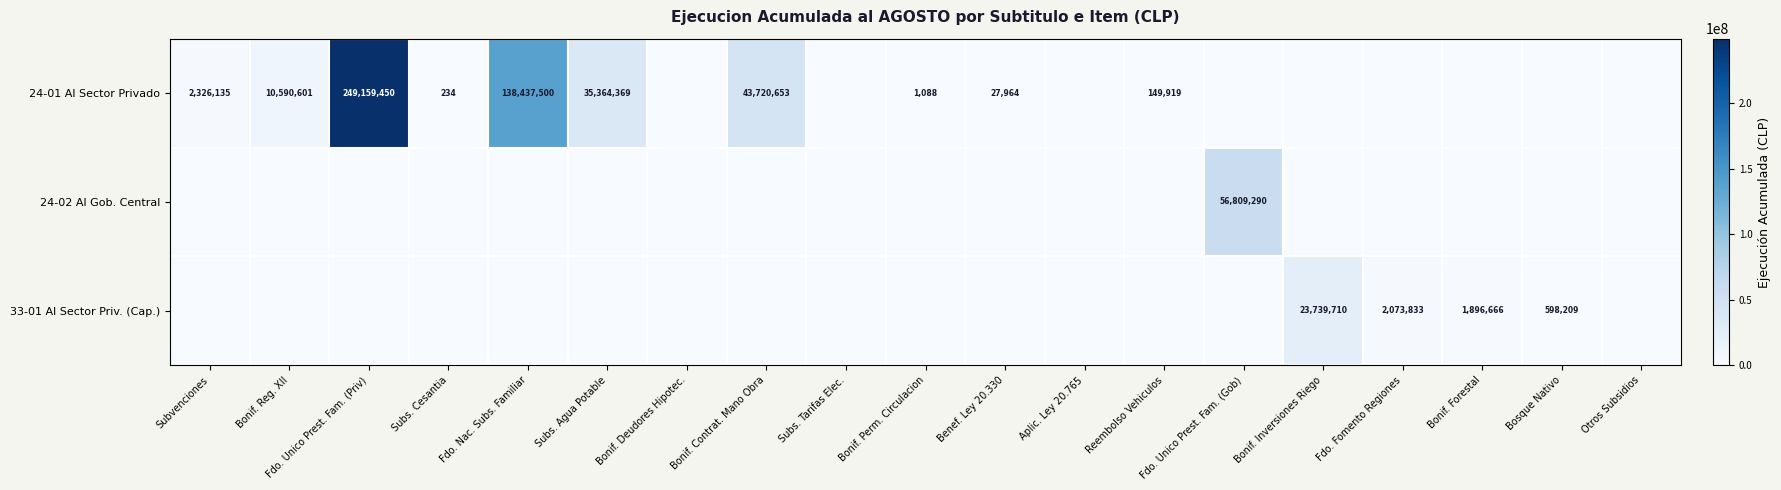

Is it true that 33-01 Al Sector Priv. (Cap.) equals 2789216 at Bonif. Forestal?

False